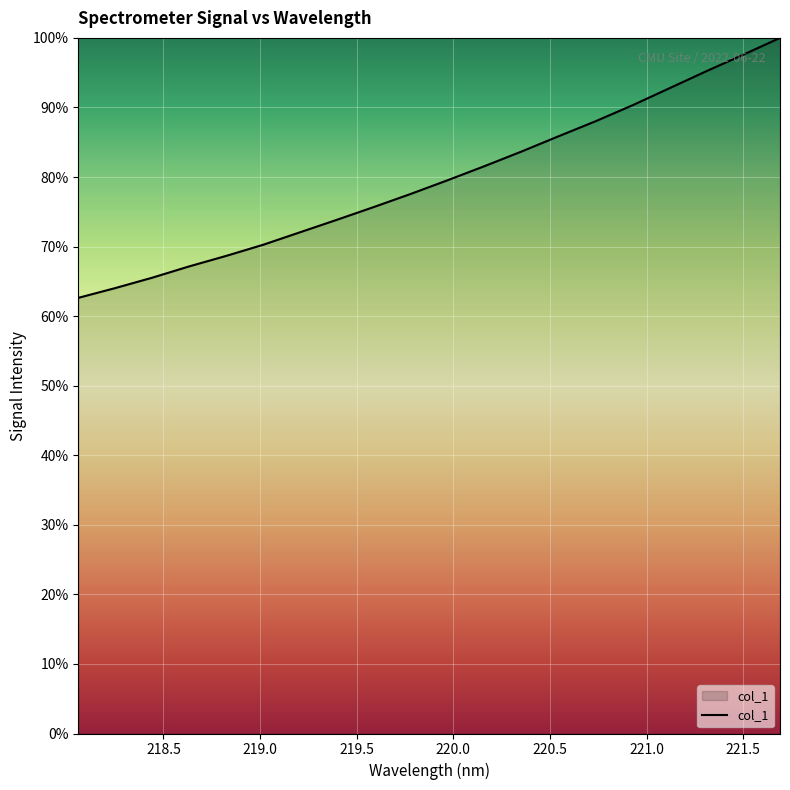

What is the difference between the maximum and minimum values?

37.4